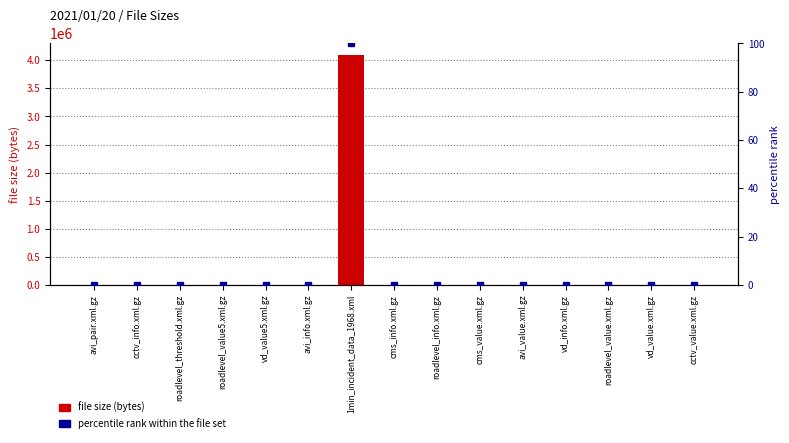

List the series in order of their peak value, lowest first.

percentile rank within the file set, file size (bytes)